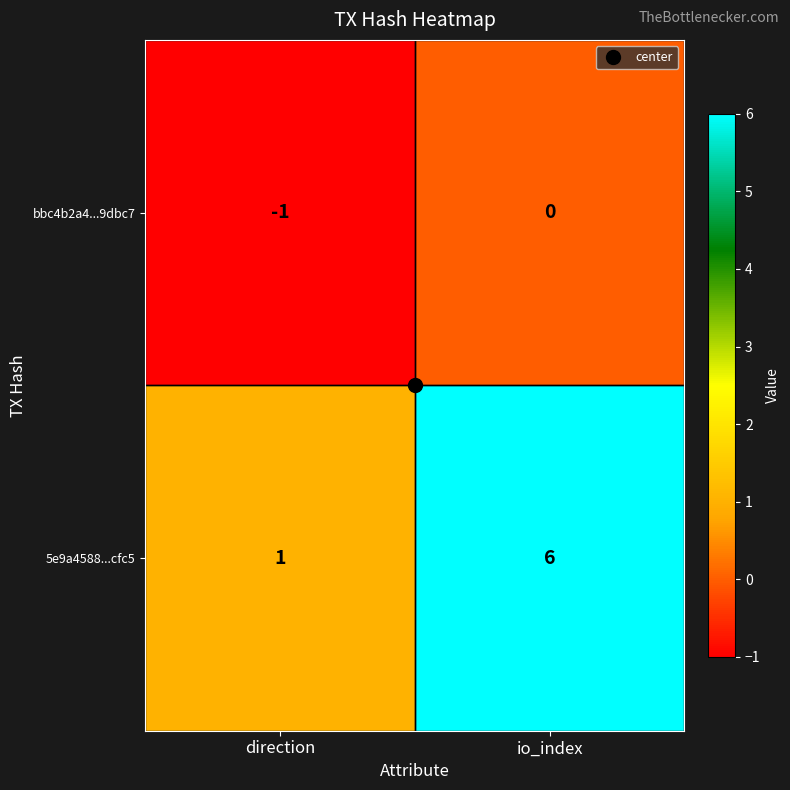

At which label is 5e9a4588...cfc5 closest to 3?

direction